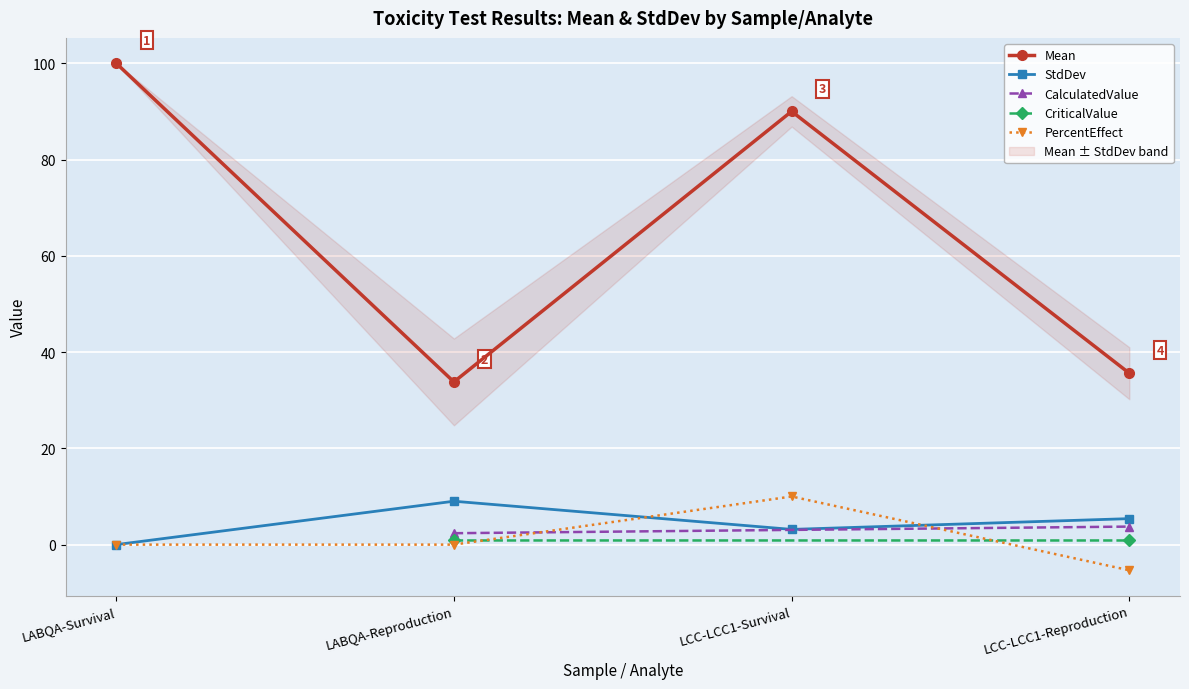

True or false: PercentEffect has a value of -7.7 at LCC-LCC1-Reproduction.

False